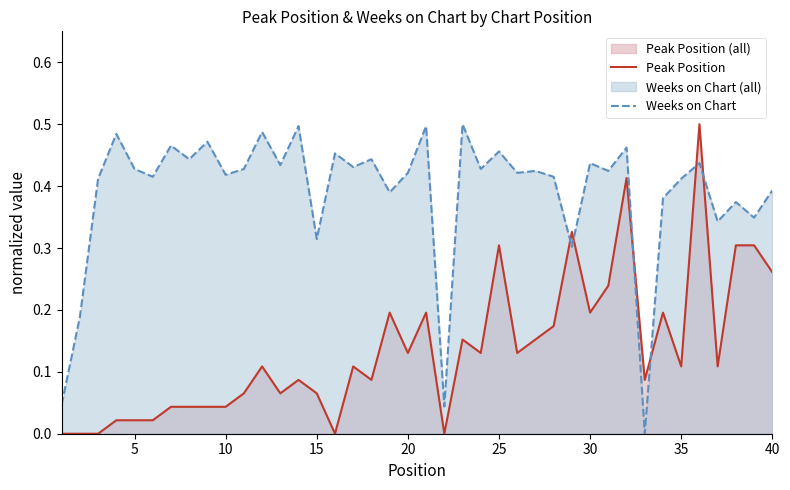

How many lines are shown in the chart?

2